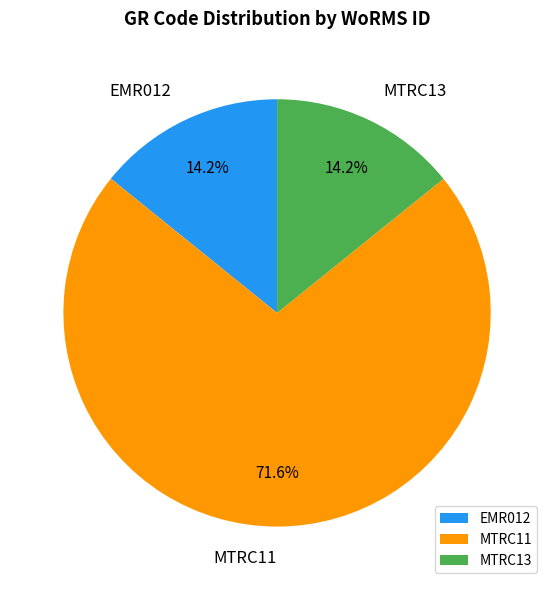

What portion of the pie excludes MTRC11?

28.4%